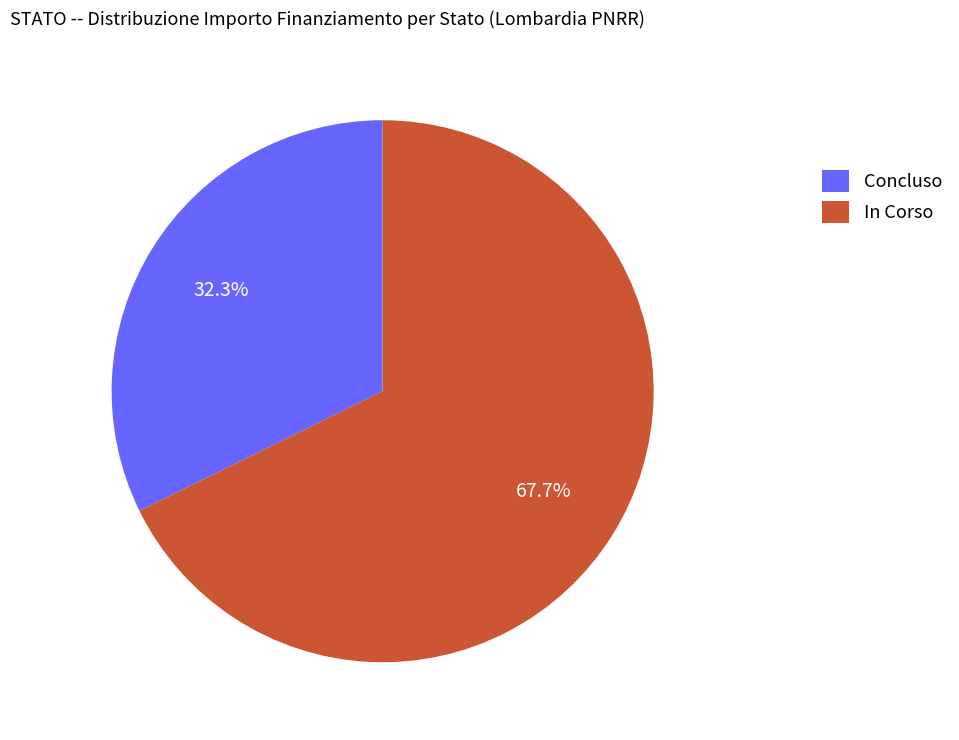

What percentage is the In Corso slice, to the nearest percent?

68%